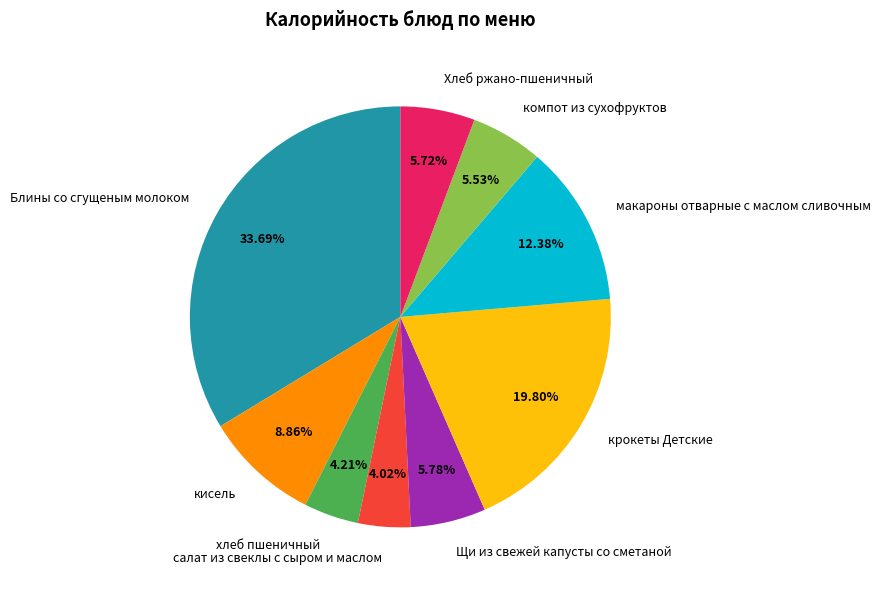

Count the number of slices in the pie.

9